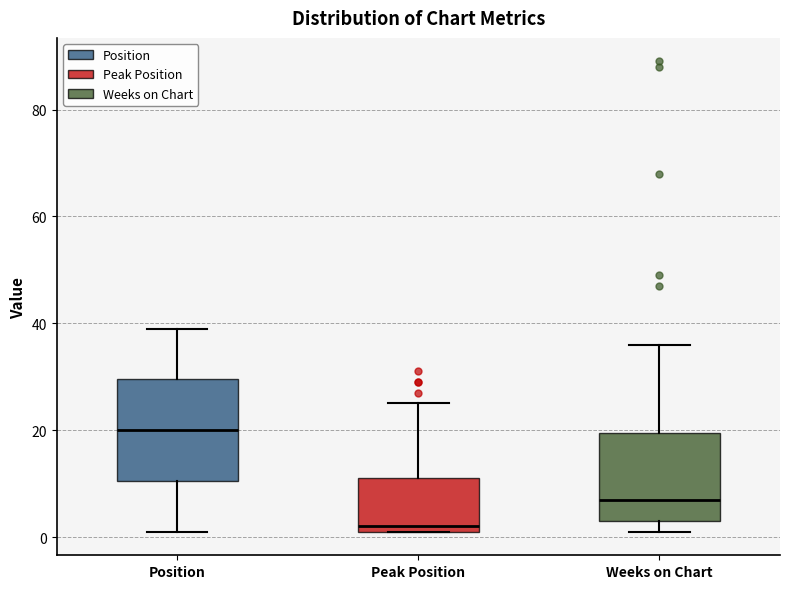

Reading left to right, transcribe this box plot: for each box, give where its median line is, the range the box spans, and where its two whiskers end, as read against the y-axis. The values are not printed on the chart, so give them approximately, as read against the axis.

Position: median 20, box 10 to 30, whiskers 2 to 40
Peak Position: median 2 (just above the box's lower edge), box 2 to 12, whiskers 2 to 26
Weeks on Chart: median 8, box 4 to 20, whiskers 2 to 36